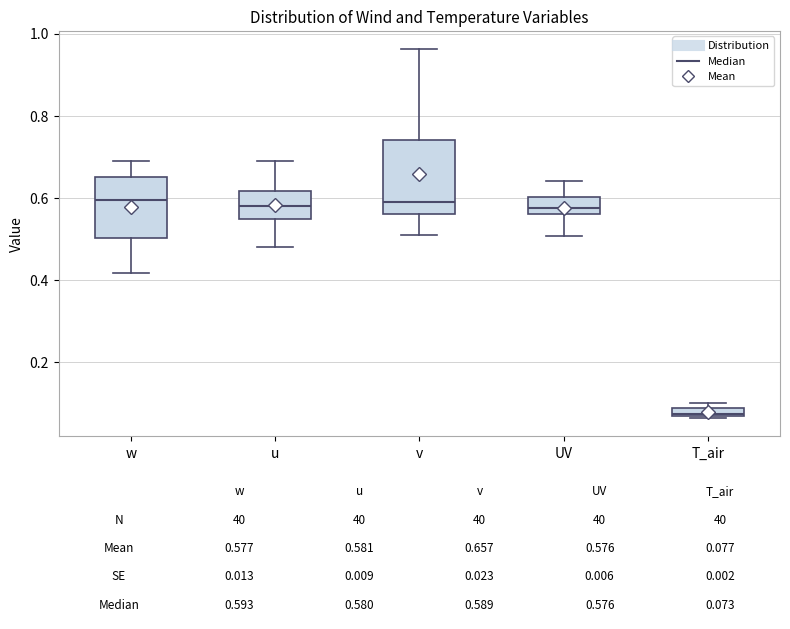

Which box has the lowest median line?

T_air